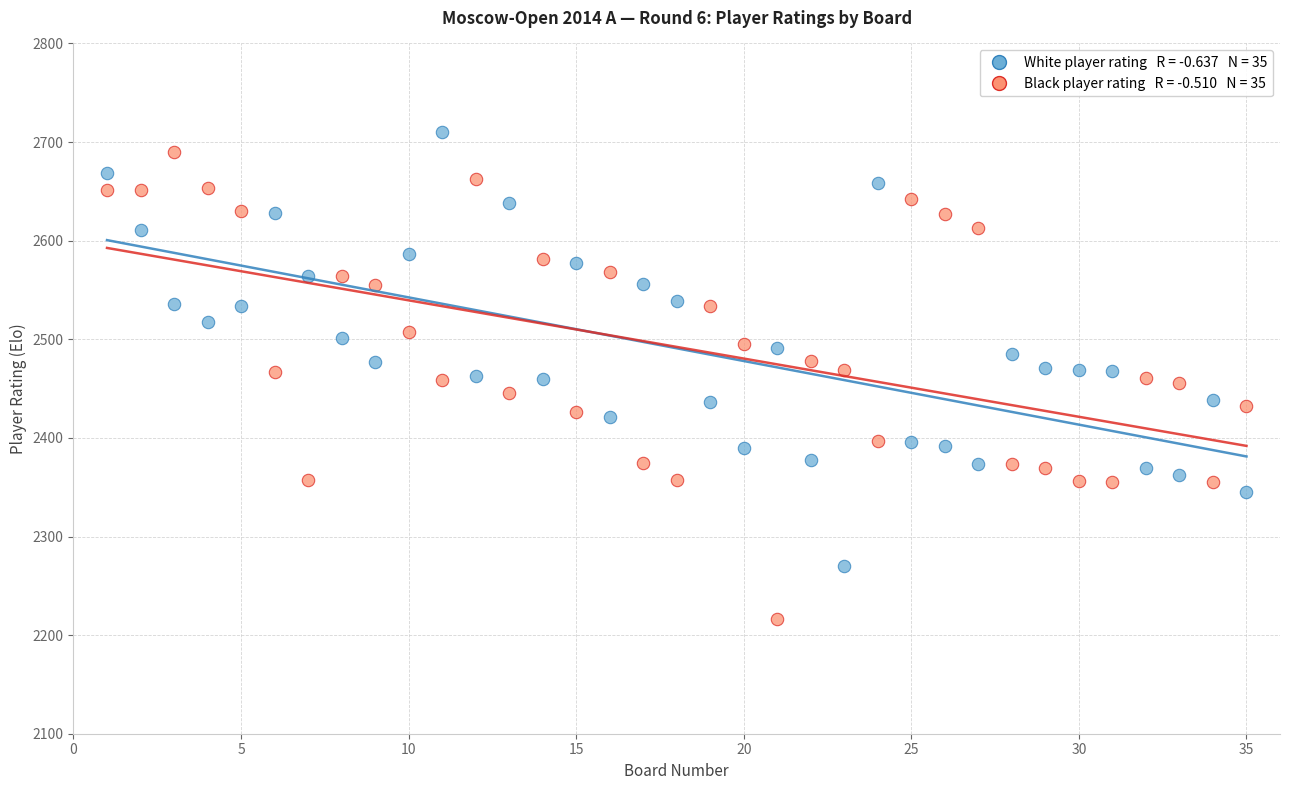

Across all data points, what is the range of X values (max minus min)?

34